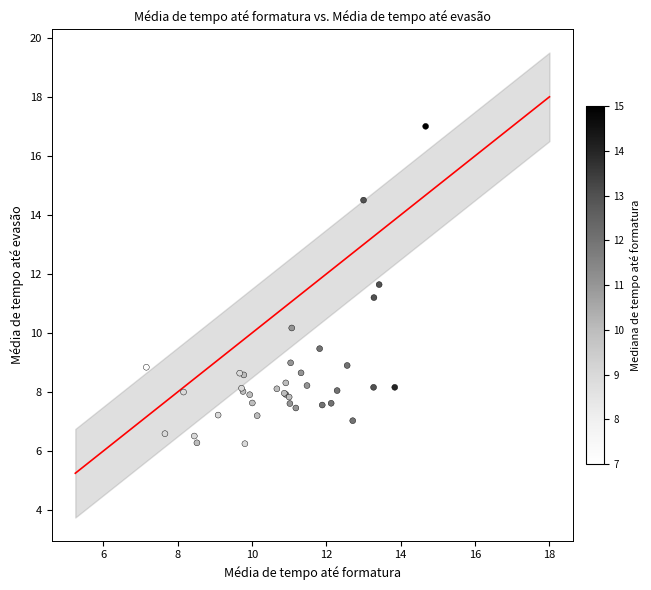

What Y value in the scatter plot is closest to 11?

11.2